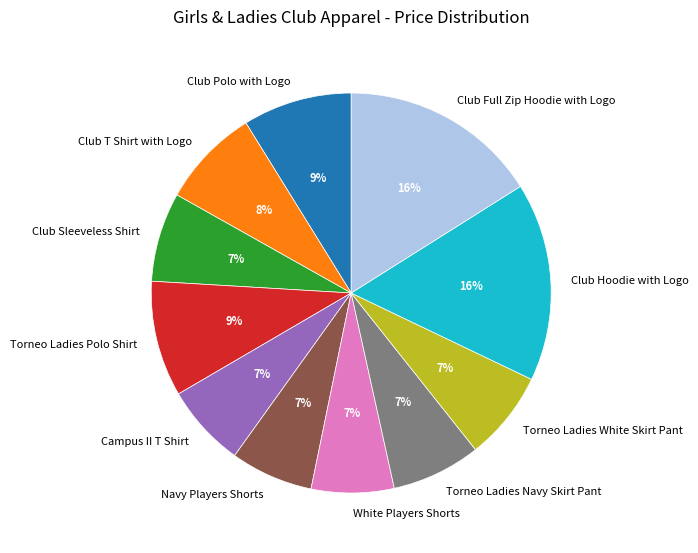

Does Club Hoodie with Logo represent more than half of the total?

No